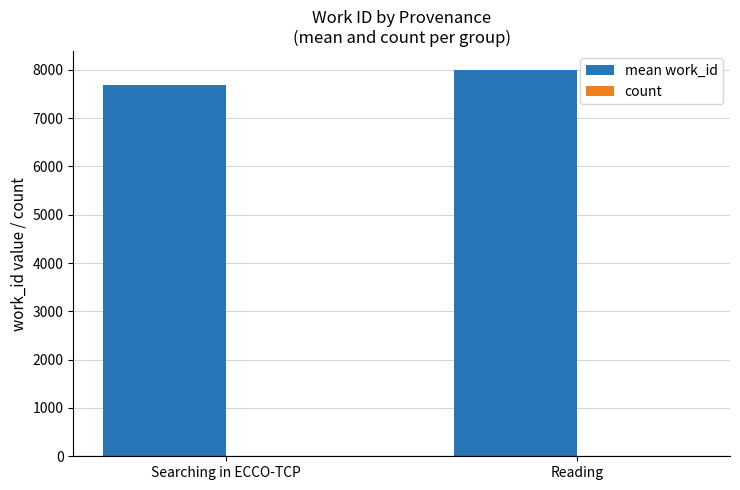

Which label corresponds to the largest value in the chart?

Reading